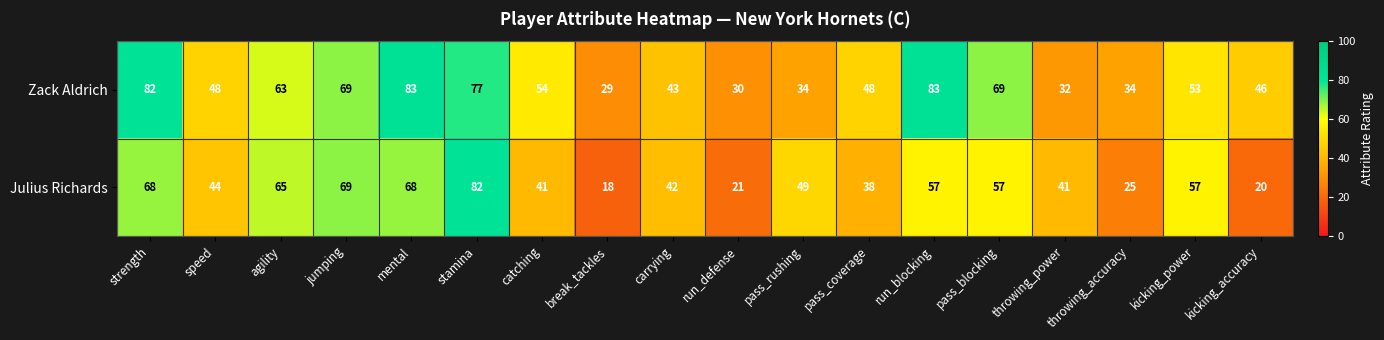

List the series in order of their overall mean, lowest first.

Julius Richards, Zack Aldrich